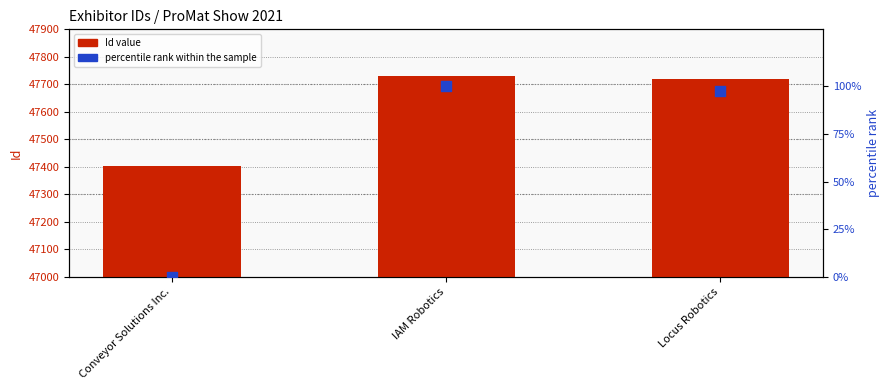

Which series has the largest Y range (max minus min)?

Id (numeric)